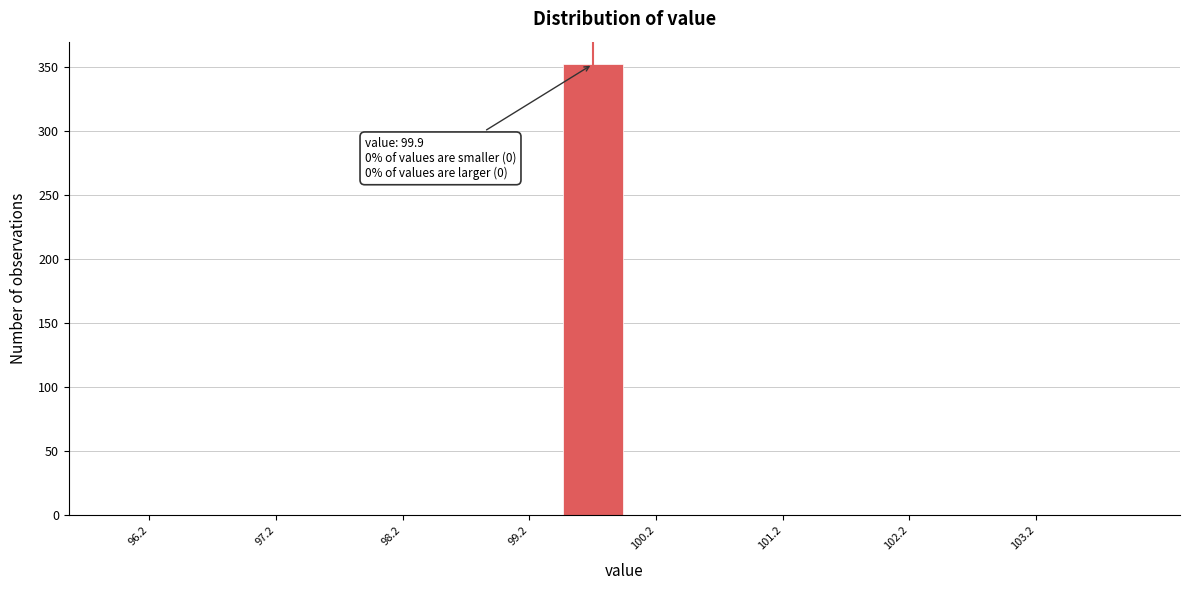

Which range on the x-axis has the tallest bar?

99.5 to 100.0